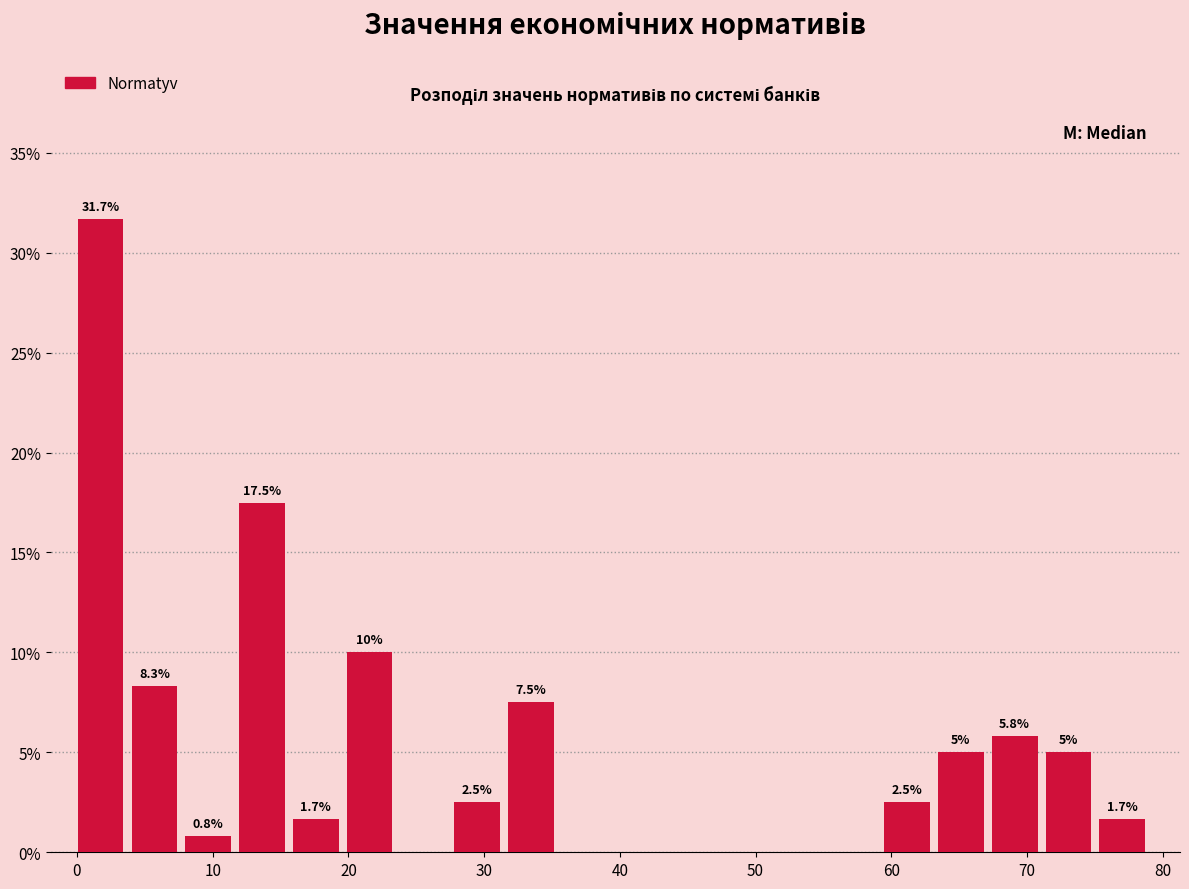

Read against the x-axis, roughly where is the centre of the tallest bar?

2